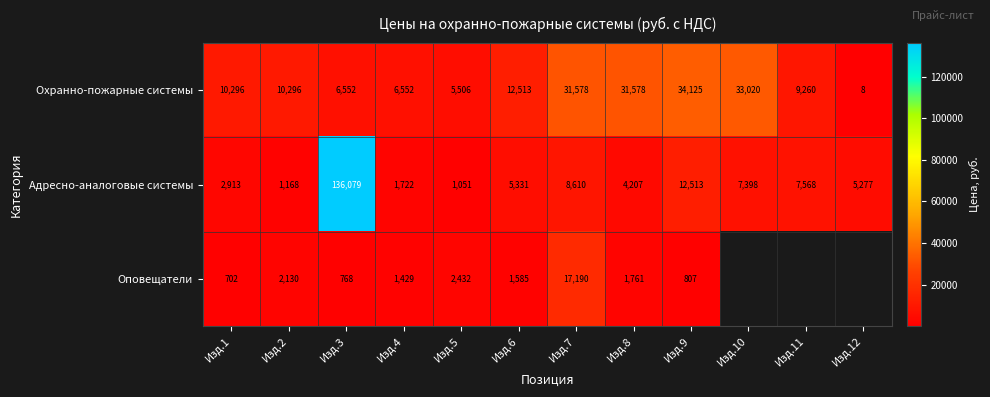

Between Изд.4 and Изд.2, which is larger?

Изд.2